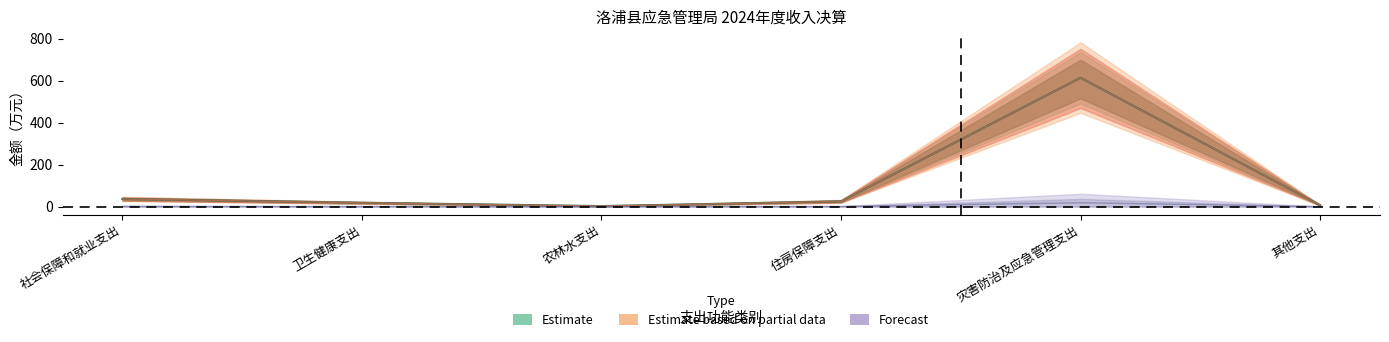

What is the difference between the second highest and second lowest values in the 财政拨款收入 series?

29.9